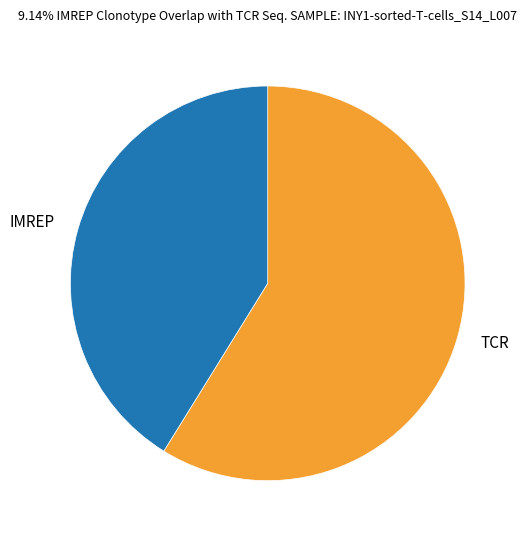

True or false: TCR accounts for 59% of the total.

True